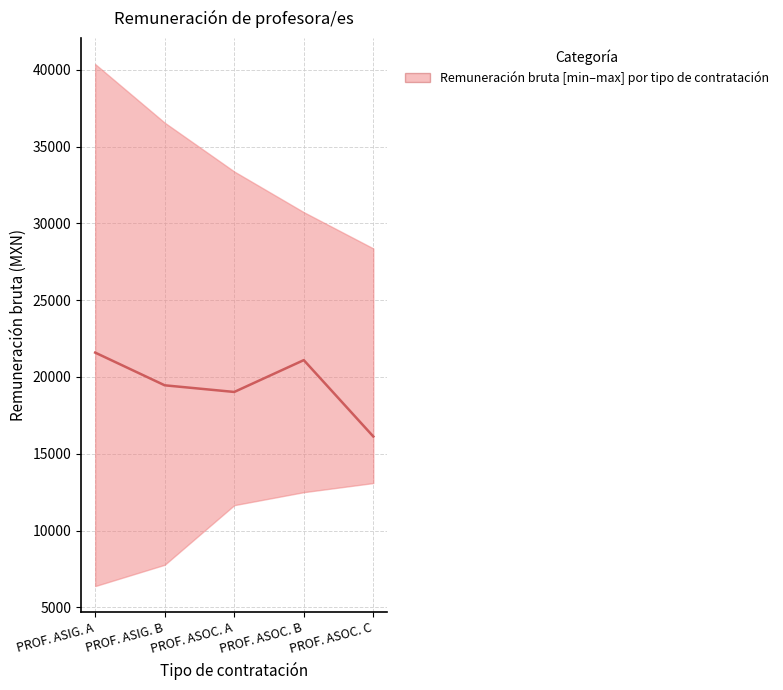

Approximately how many times larger is the value at PROF. ASOC. B compared to PROF. ASIG. B?

1.1